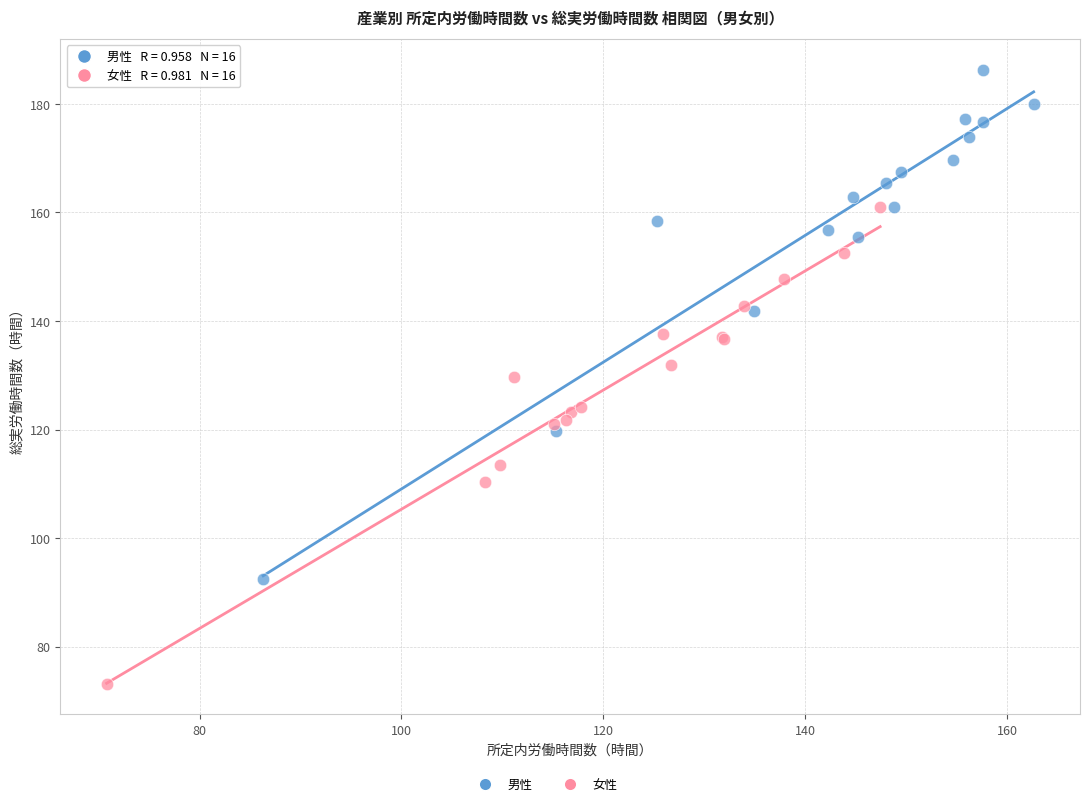

Which series contains the highest Y value?

男性